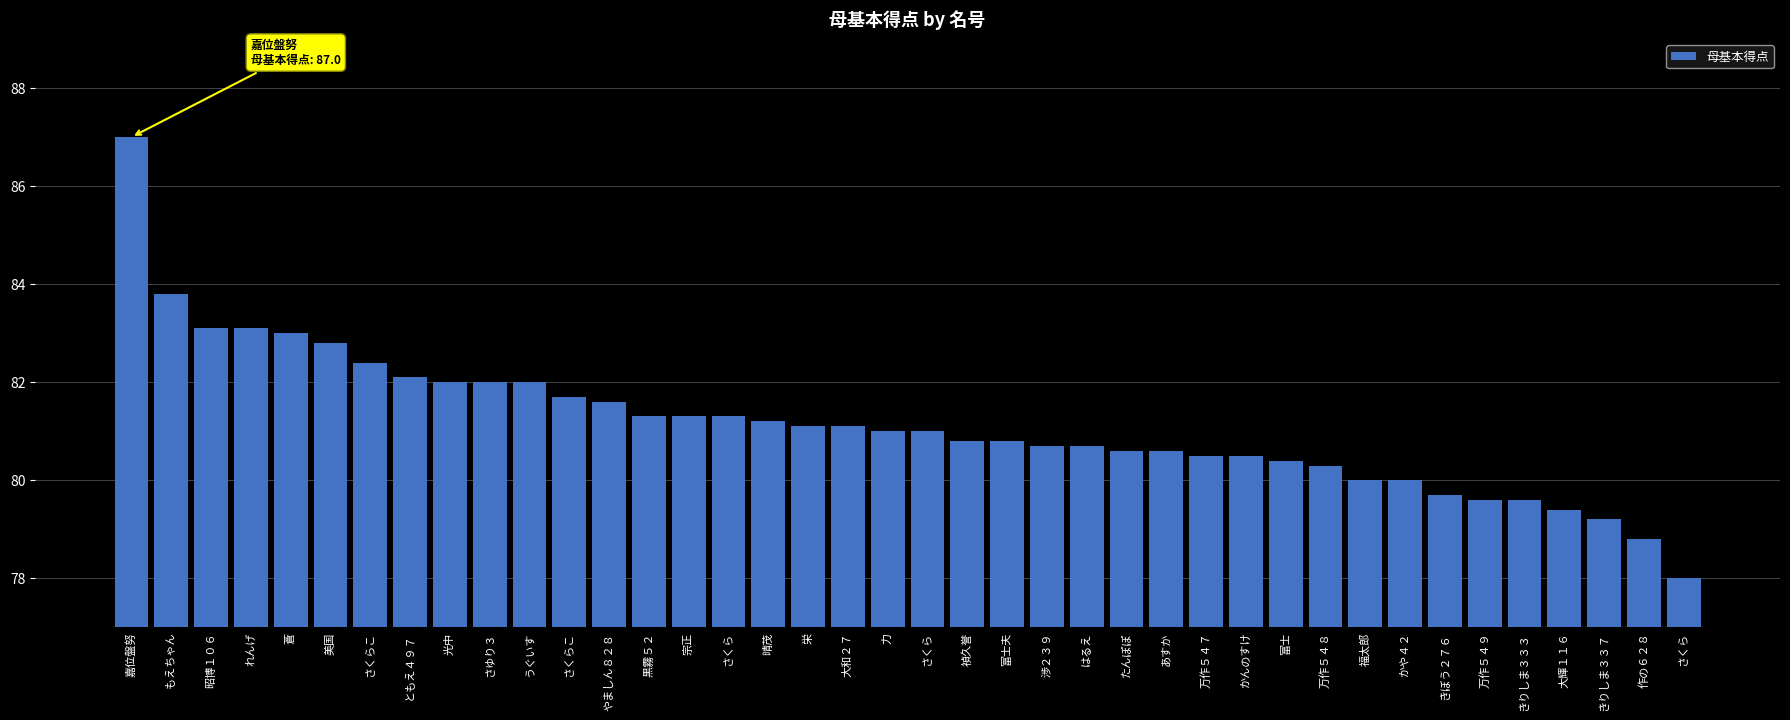

True or false: the data shows 109.1 at 宗正.

False